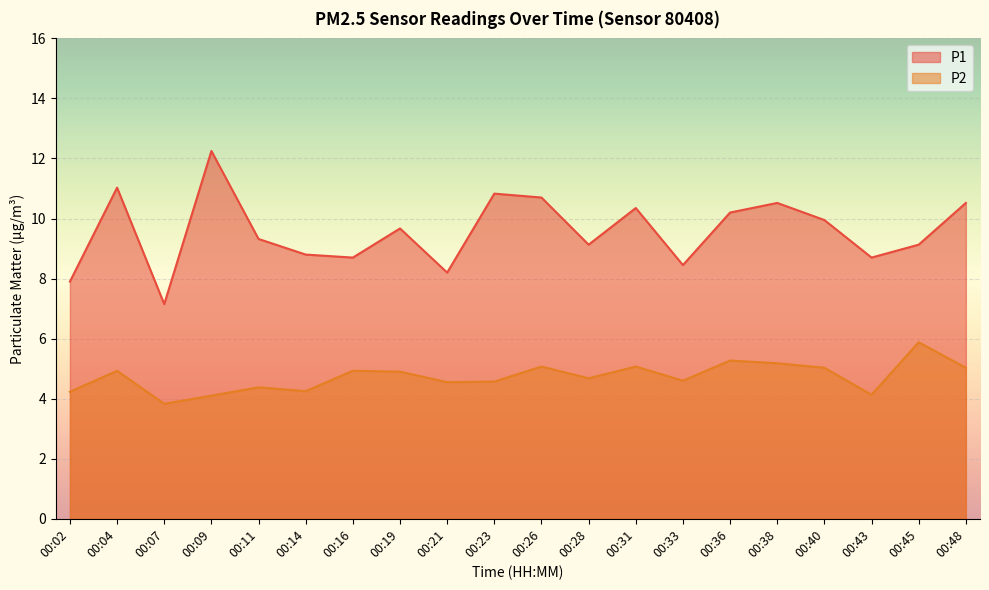

How many distinct data groups are displayed?

2